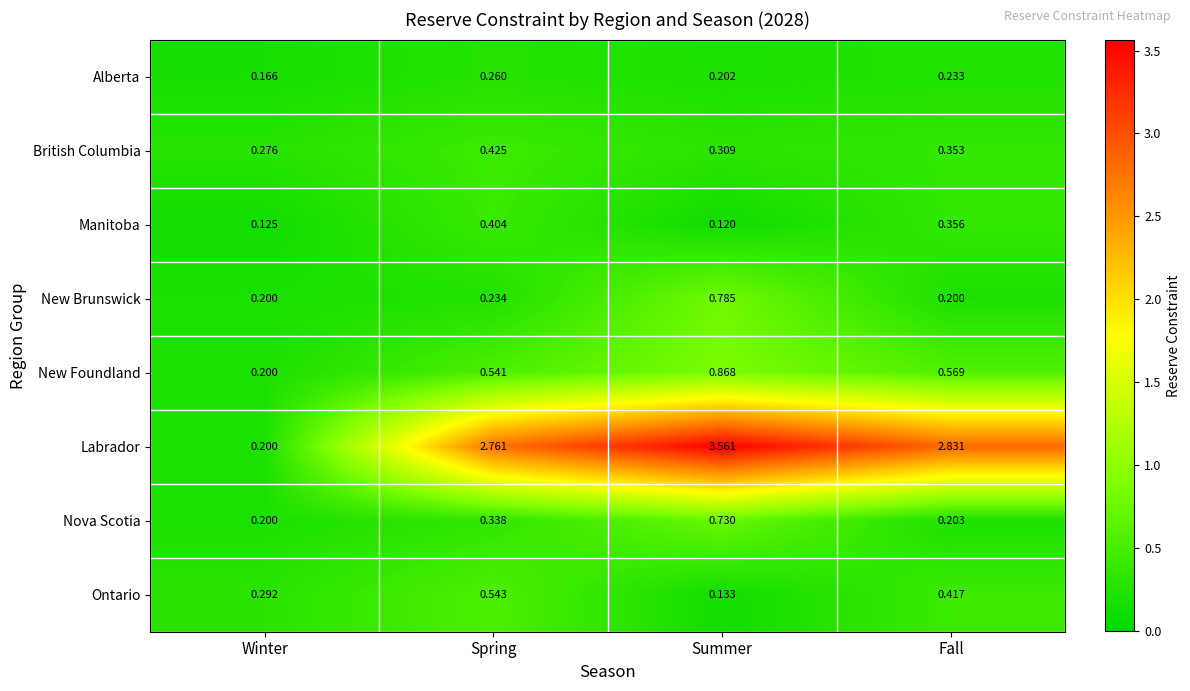

Between Spring and Fall, which series saw the biggest shift?

Nova Scotia